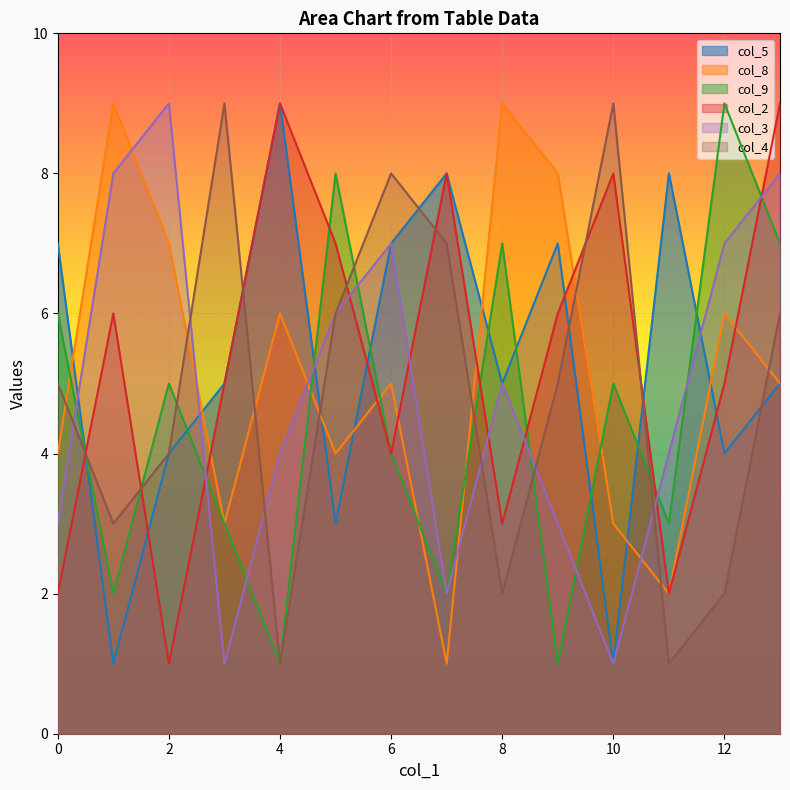

What is the minimum value shown in the chart?

1